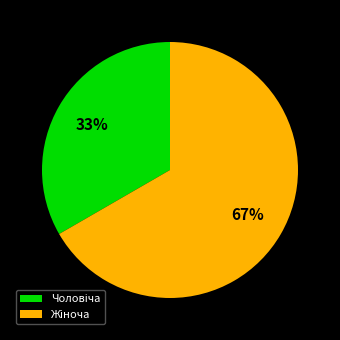

To the nearest percent, what is the average slice percentage?

50%